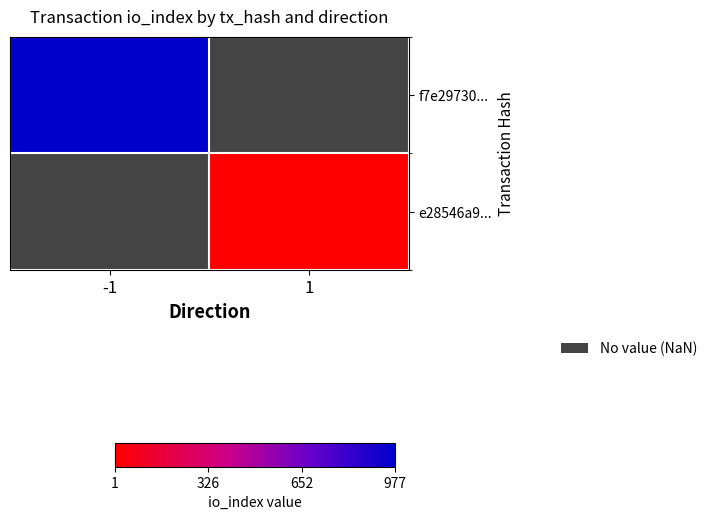

Which label corresponds to the largest value in the chart?

-1